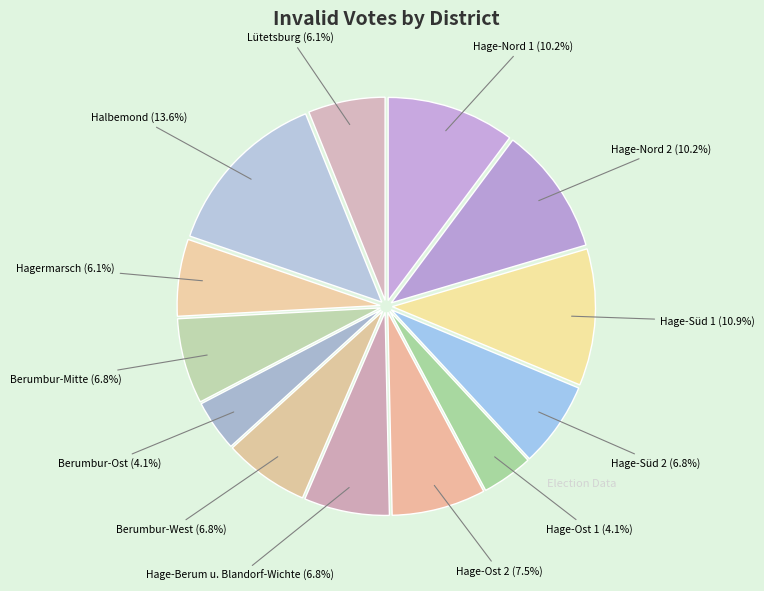

To the nearest percent, what is the average slice percentage?

8%